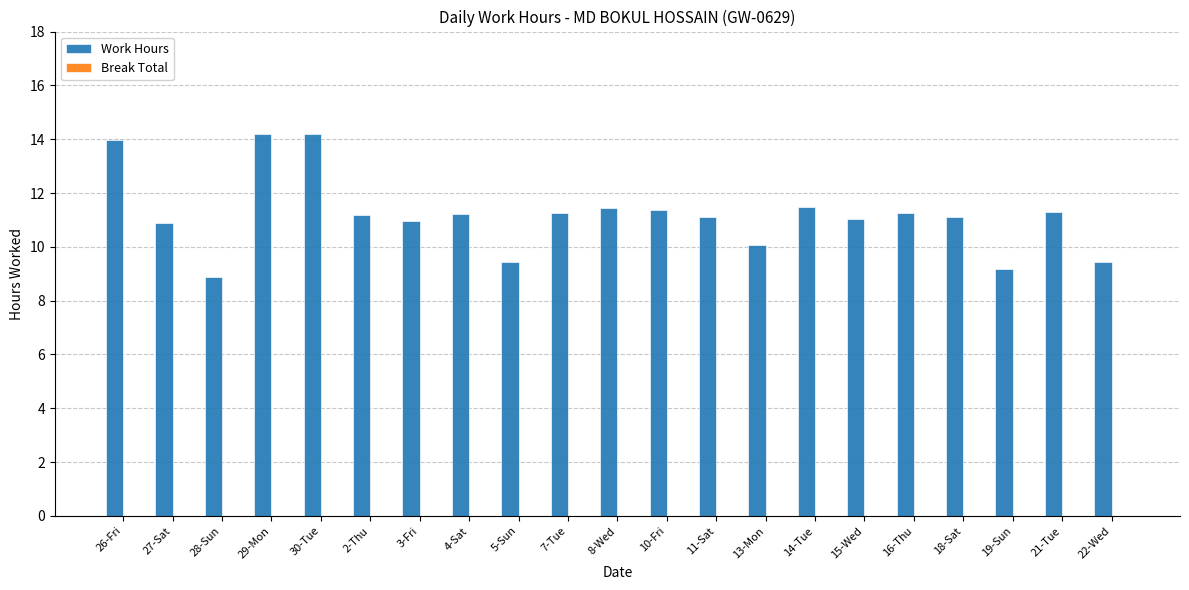

What is the approximate value at 7-Tue?

11.3